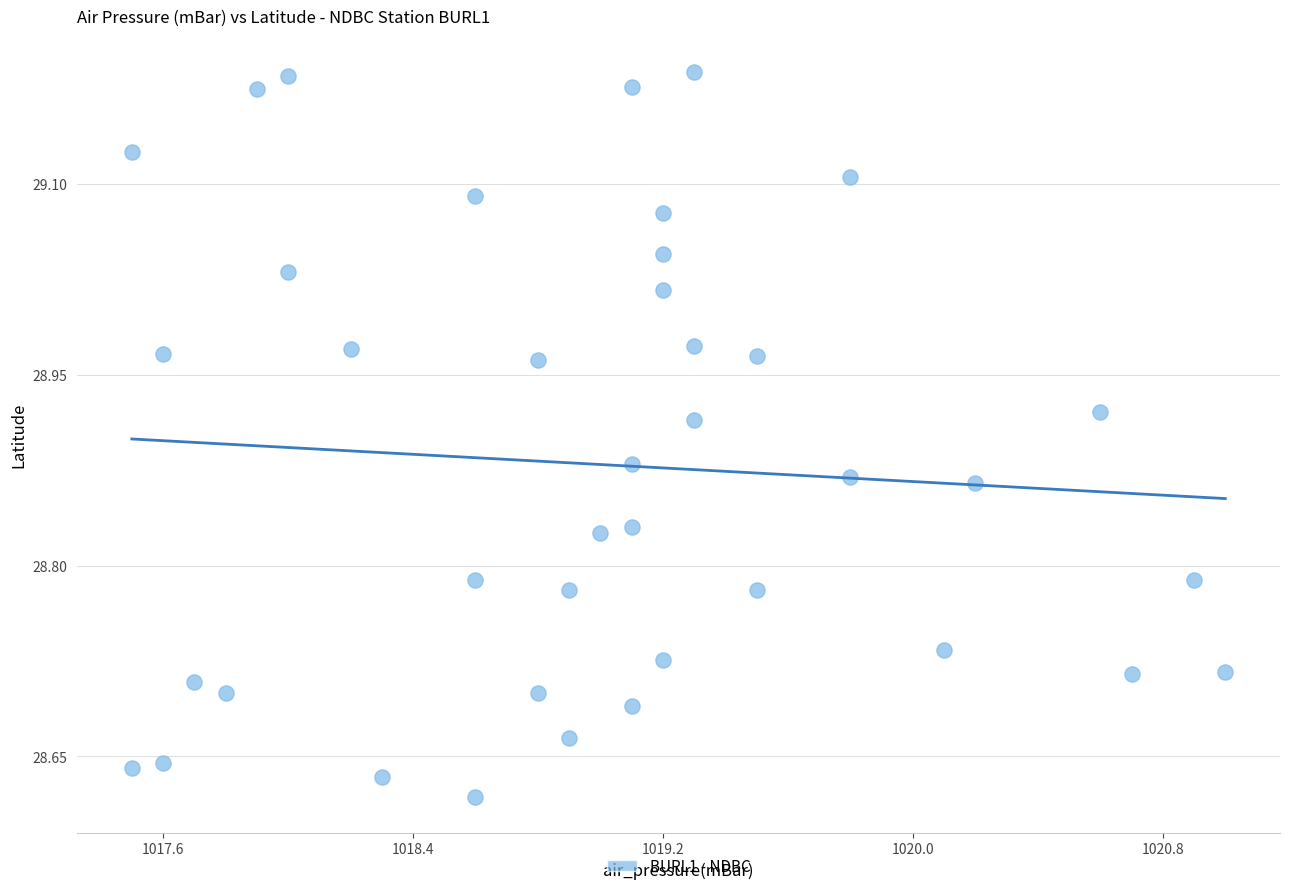

What is the range of Y values (max minus min)?

0.6